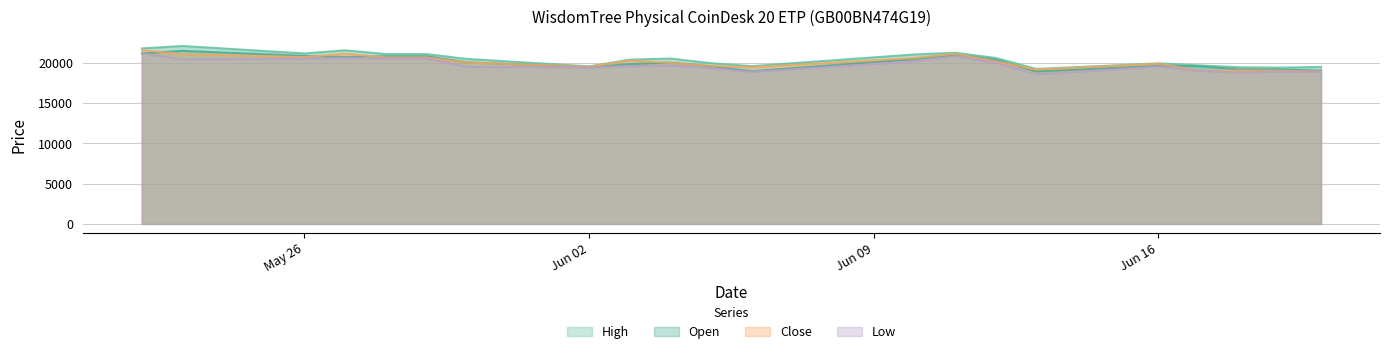

Which has a higher value, 03.06.2025 or 22.05.2025?

22.05.2025